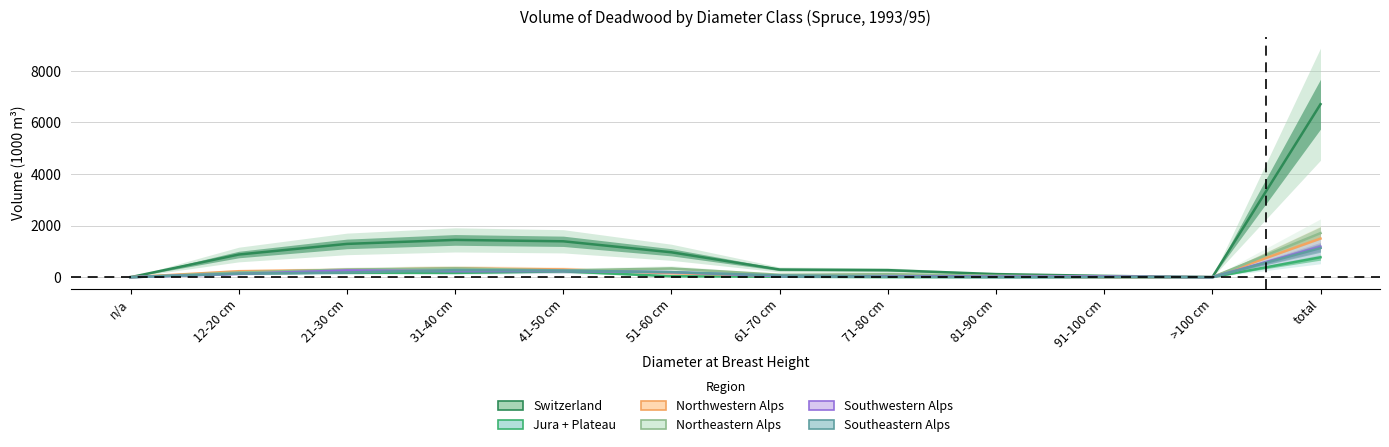

Rank the series by their maximum value, from lowest to highest.

Jura + Plateau, Southeastern Alps, Southwestern Alps, Northwestern Alps, Northeastern Alps, Switzerland